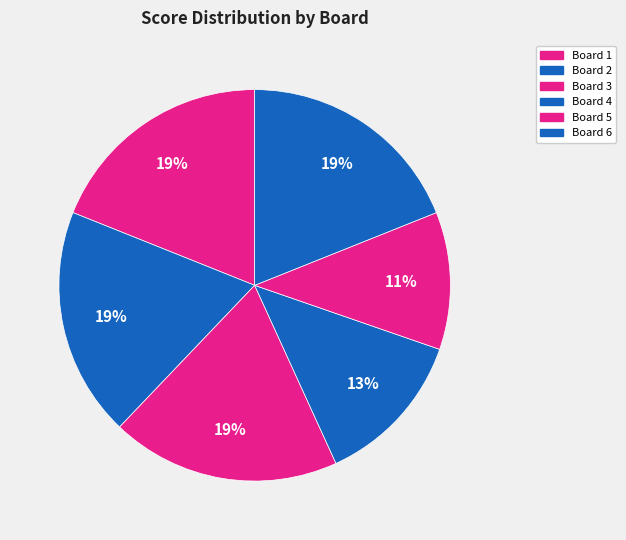

Is it true that Board 1 is 25% of the pie?

False